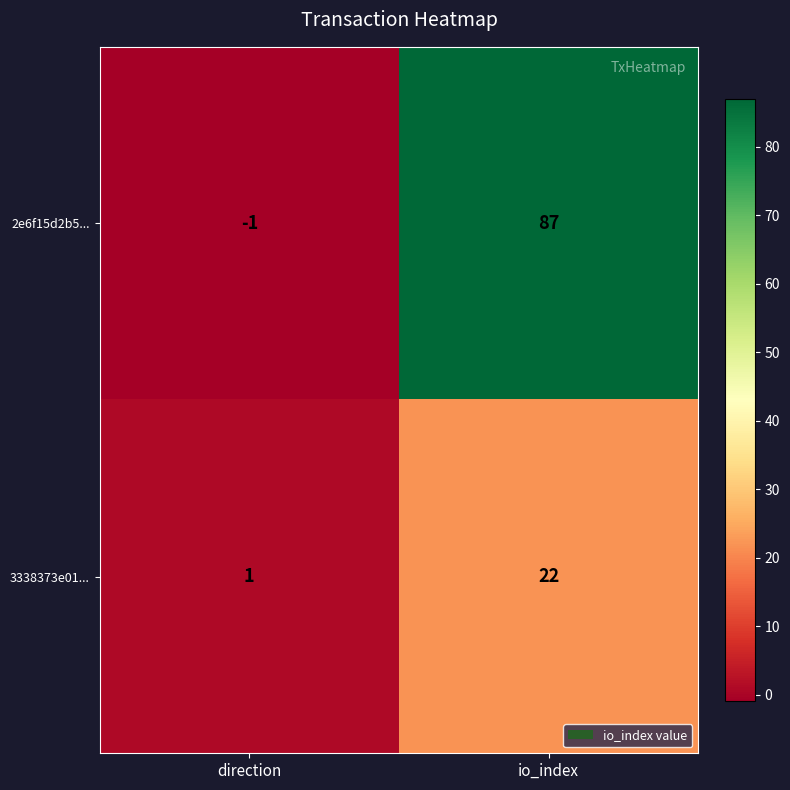

Reading left to right, extract all data points from this chart.

2e6f15d2b5...: -1	87
3338373e01...: 1	22